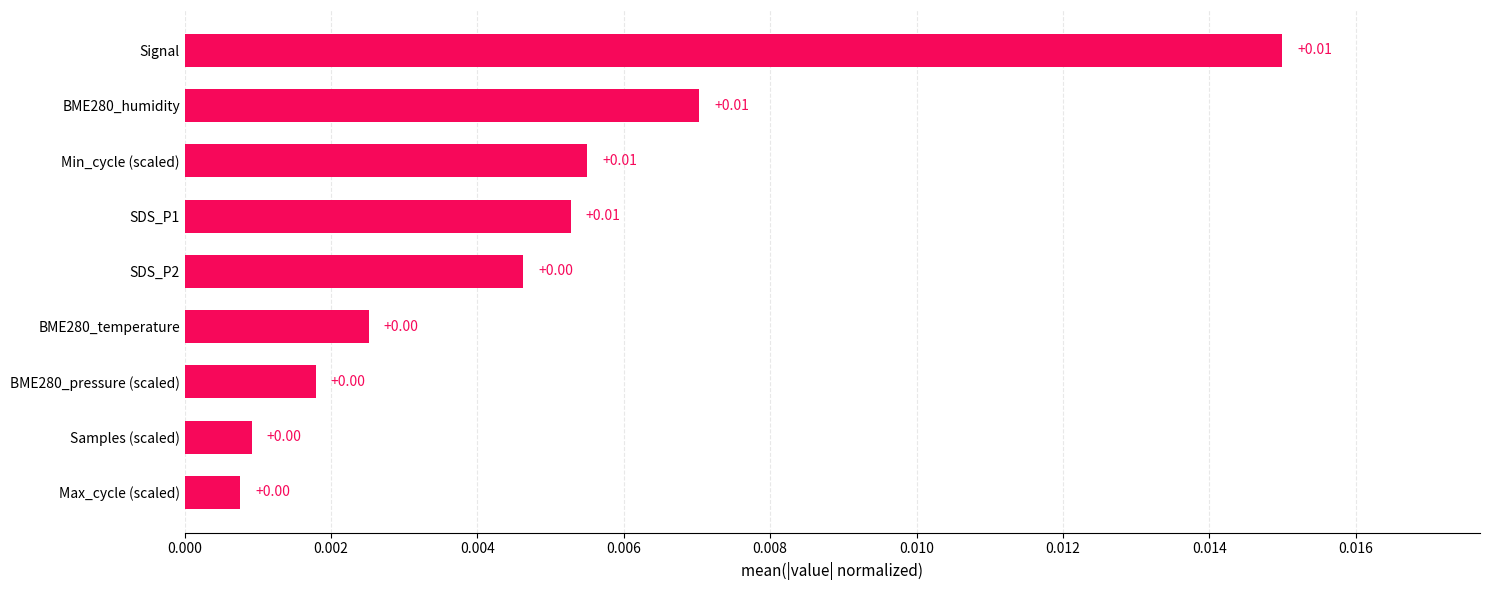

Which has a higher value, Samples (scaled) or Min_cycle (scaled)?

Min_cycle (scaled)